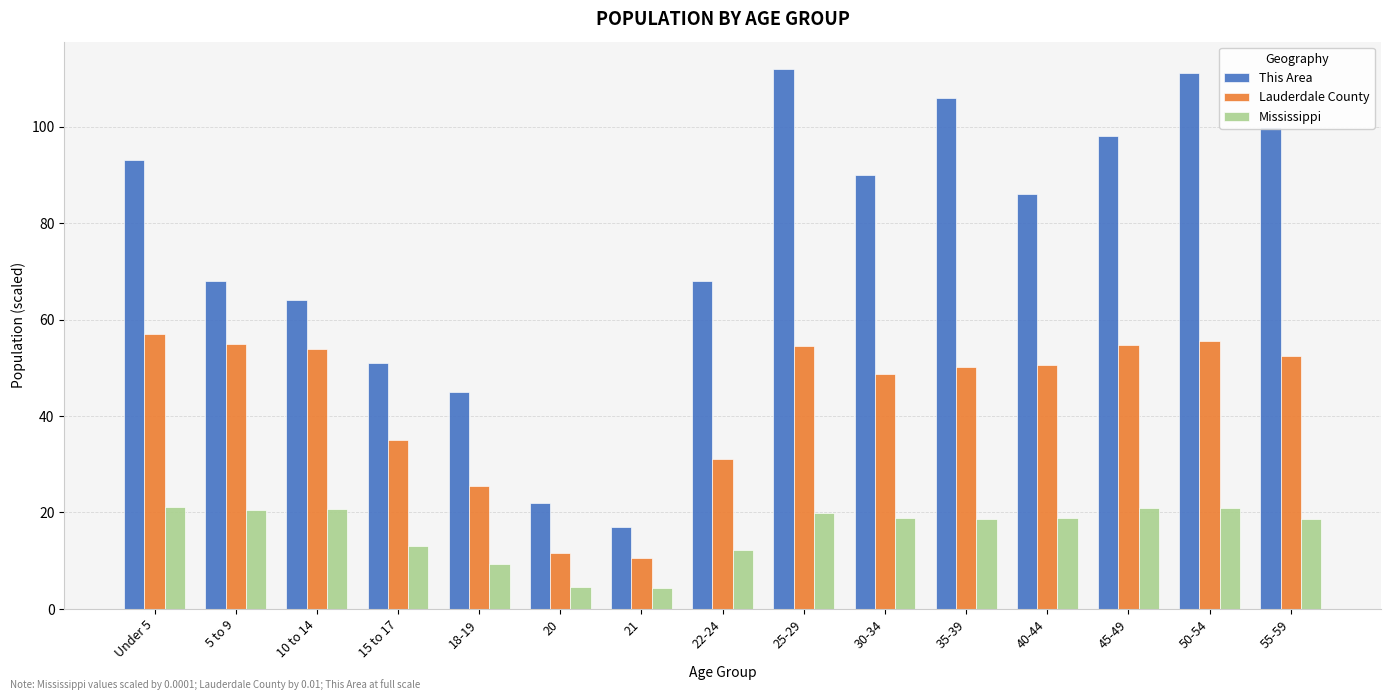

Which series has the widest spread of values?

This Area